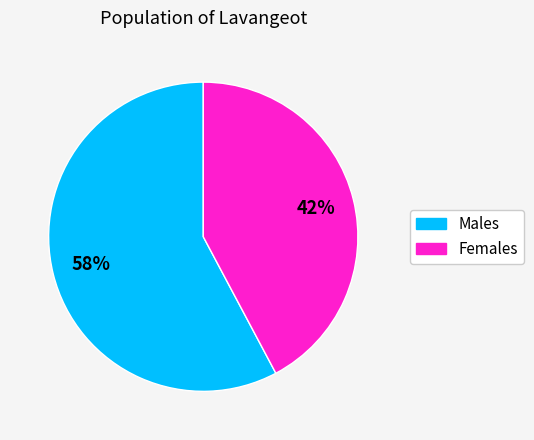

Is it true that Males is 49% of the pie?

False